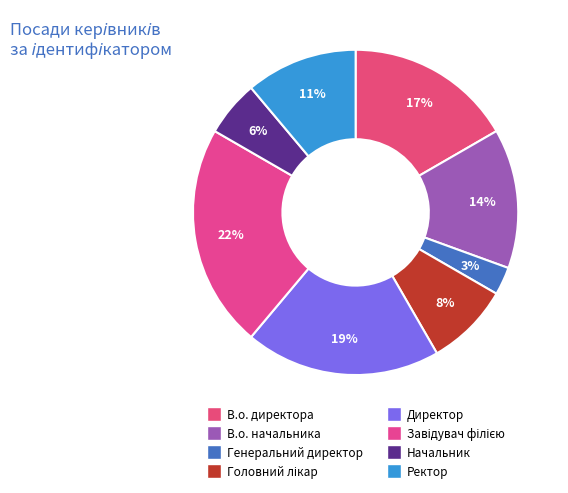

What percentage is the Директор slice, to the nearest percent?

19%